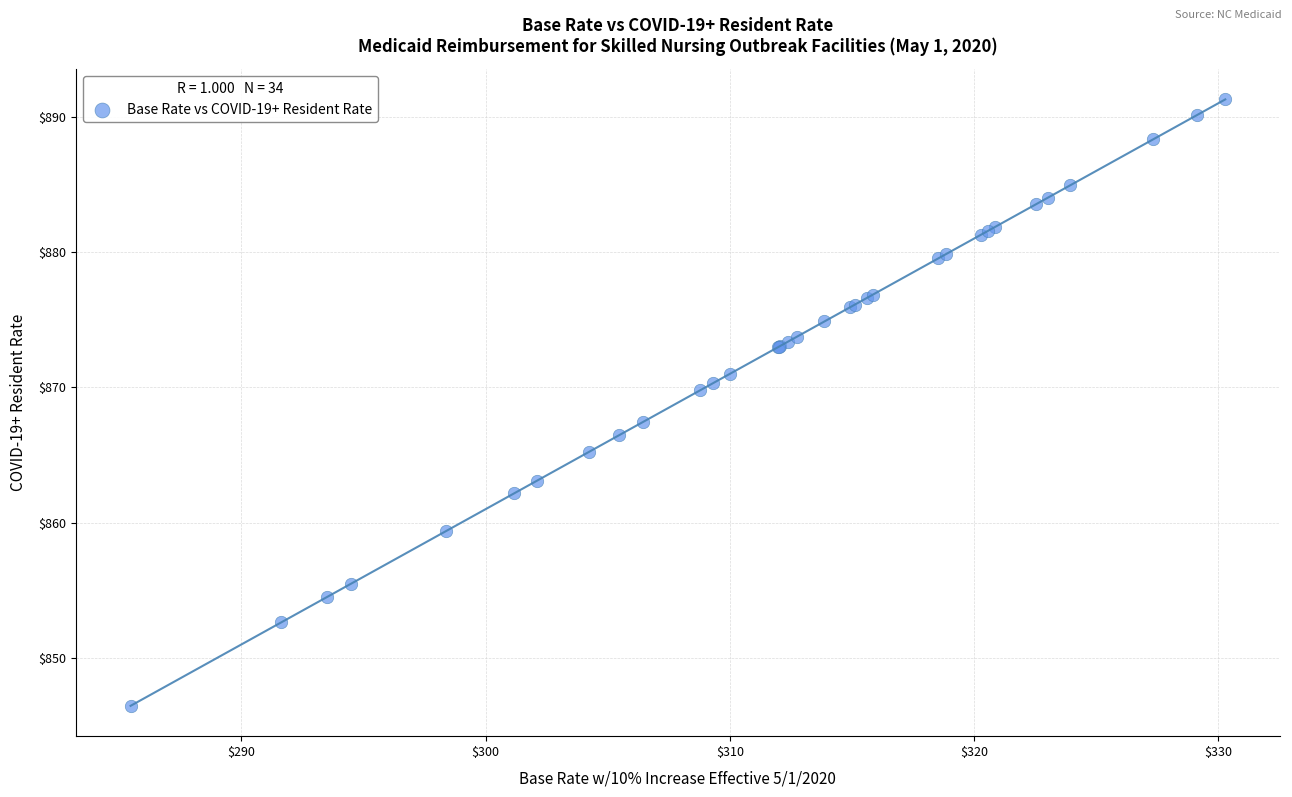

What Y value in the scatter plot is closest to 868?

867.5